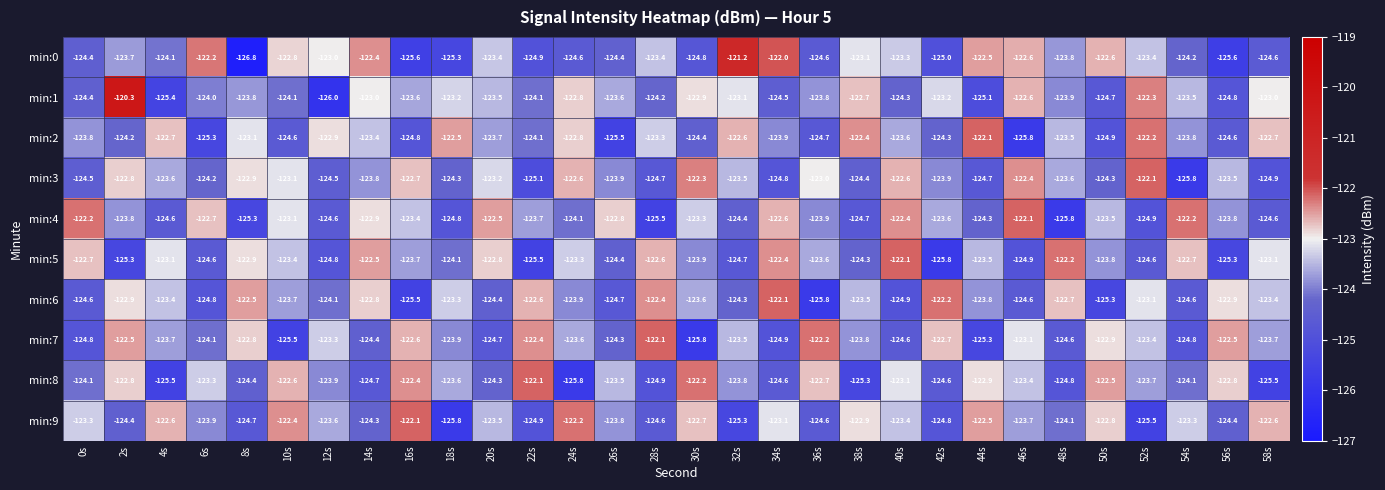

What is the minimum value shown in the chart?

-126.8